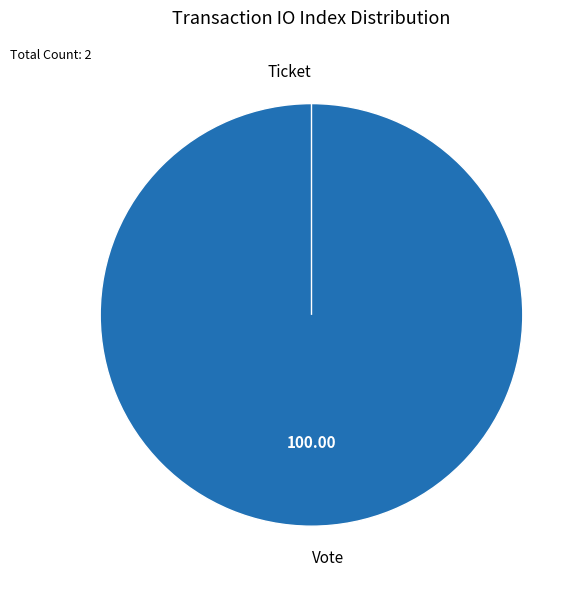

The Vote slice represents 100% of the pie. True or false?

True